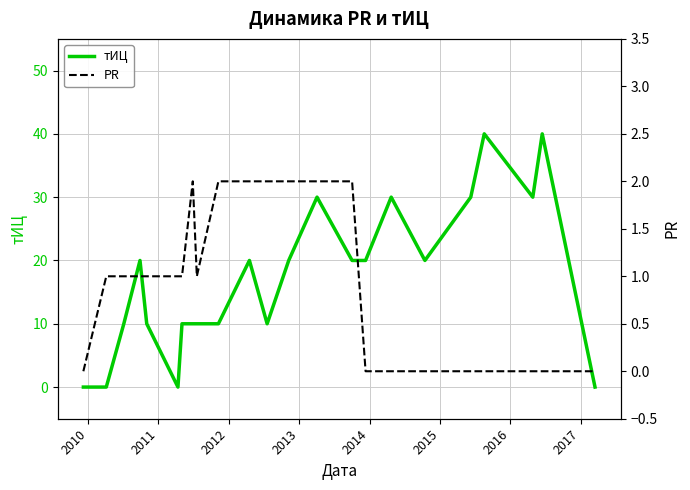

Rank the series by their average value, from highest to lowest.

тИЦ, PR